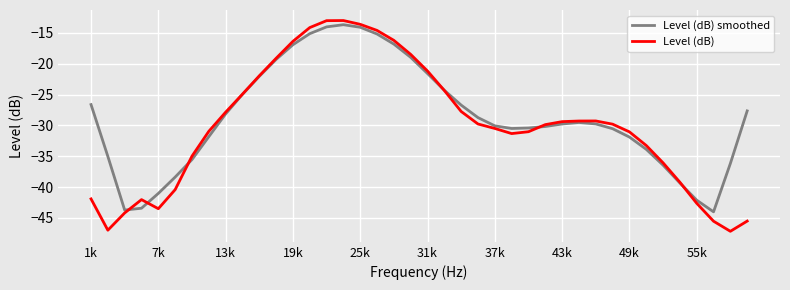

Which series has the largest range (max minus min)?

Level (dB)